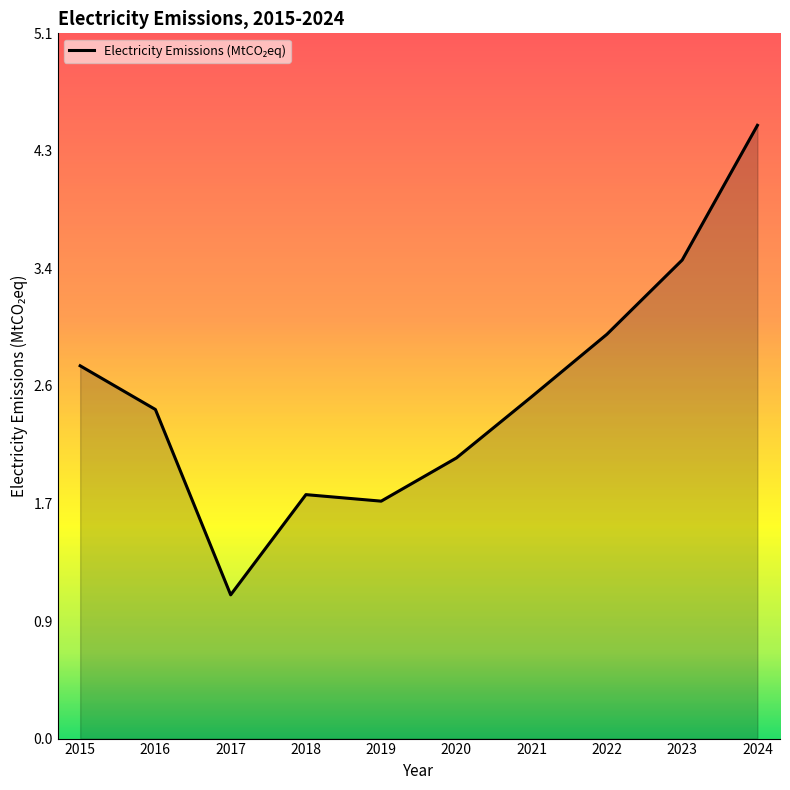

What is the maximum value shown in the chart?

4.5